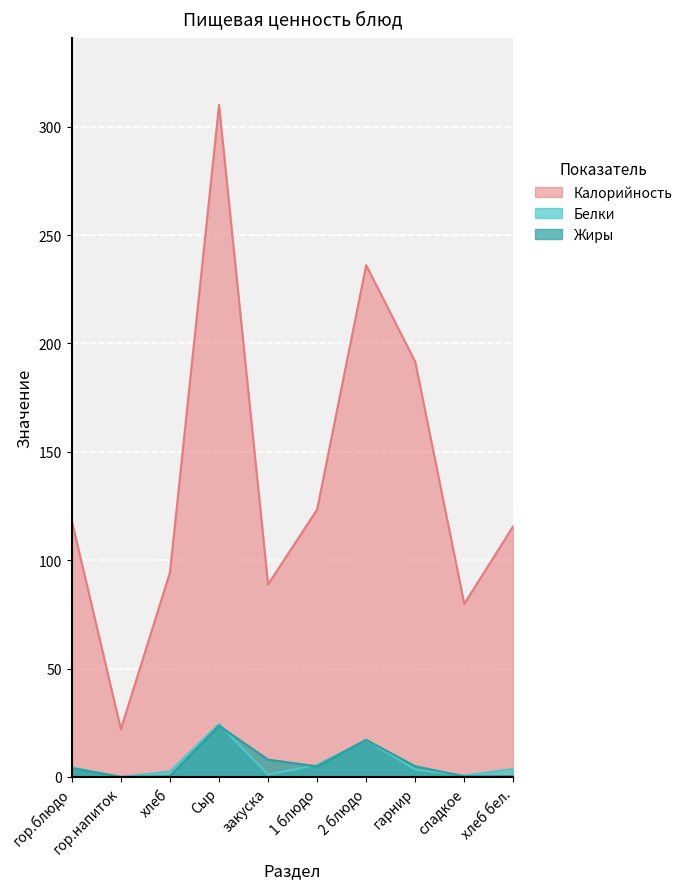

At which category is the sum across all series the highest?

Сыр